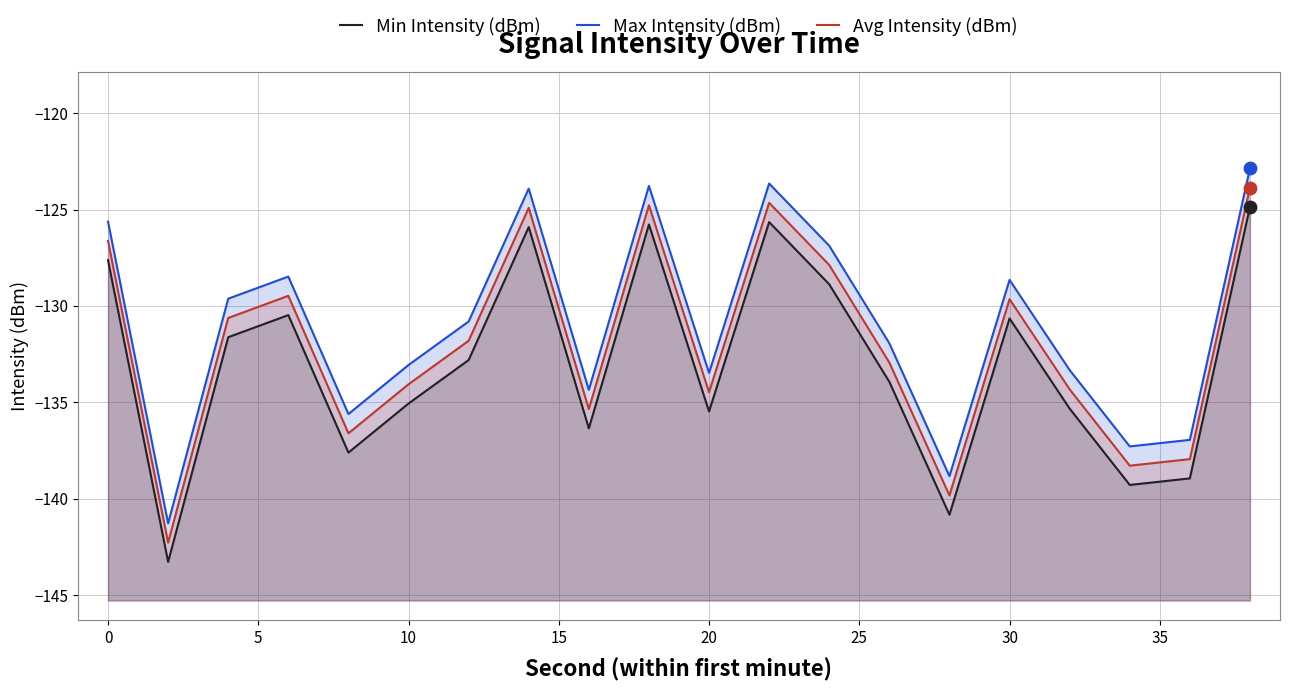

What are all the series names shown in the legend?

Min Intensity (dBm), Max Intensity (dBm), Avg Intensity (dBm)